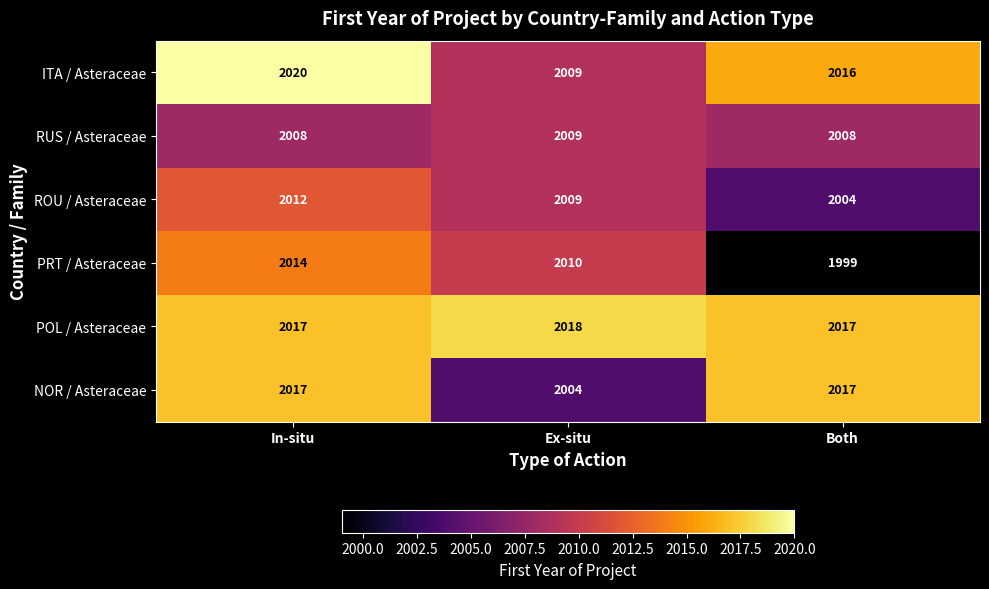

What is the average value of the POL / Asteraceae series?

2017